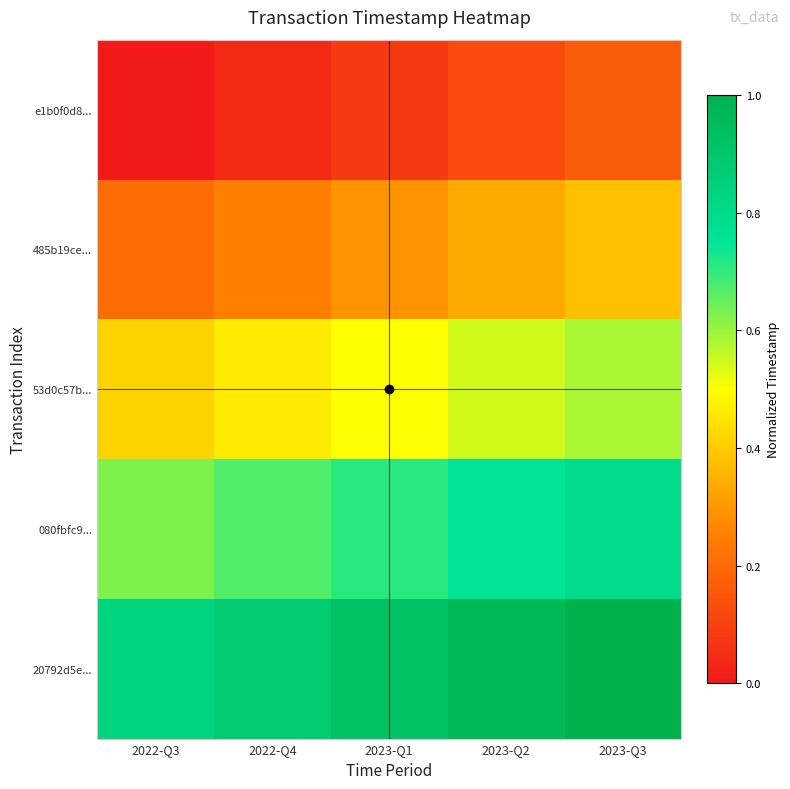

At 2023-Q1, list the series in order from smallest to largest.

e1b0f0d8..., 485b19ce..., 53d0c57b..., 080fbfc9..., 20792d5e...